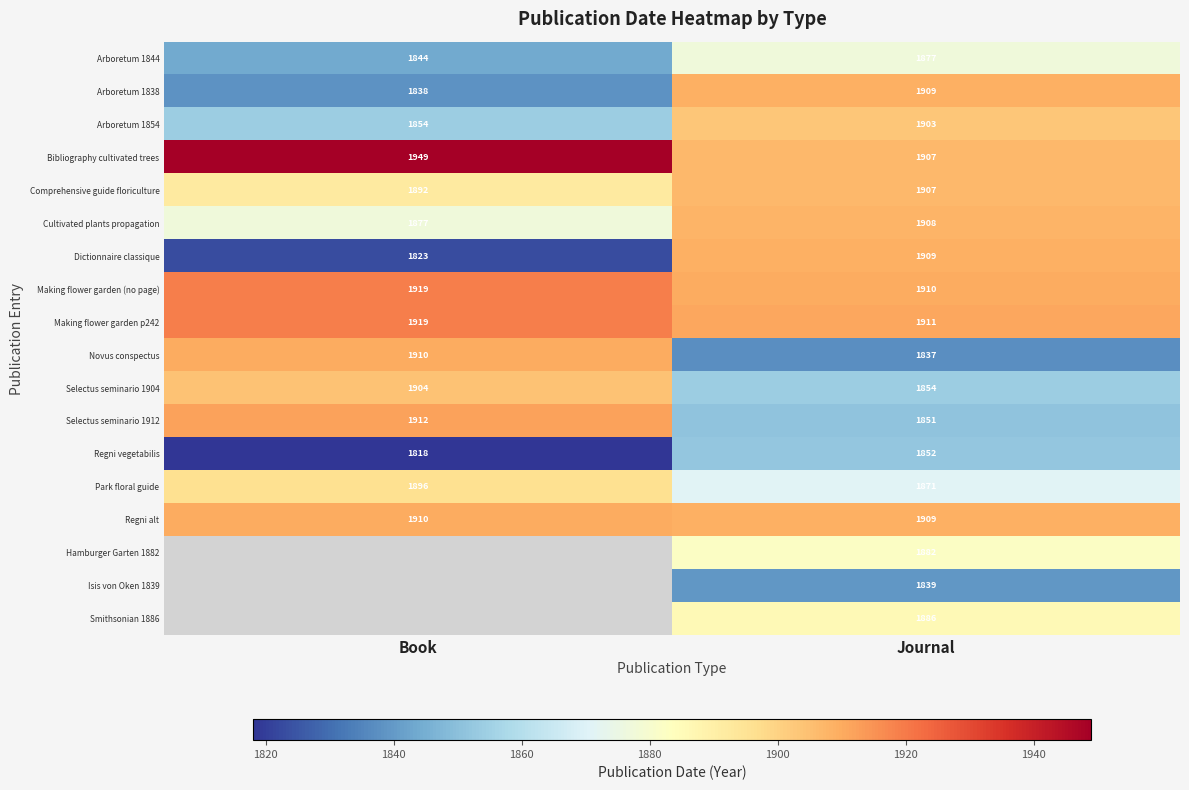

At which category does the chart reach its minimum across all series?

Book